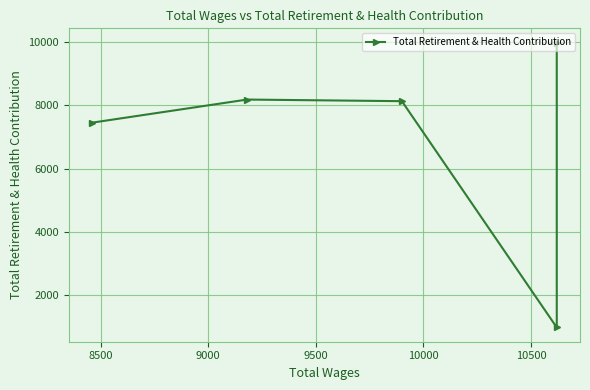

What is the minimum value shown in the chart?

992